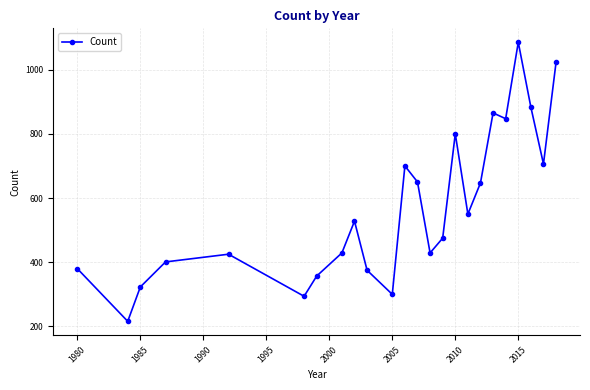

What is the greatest value displayed?

1085